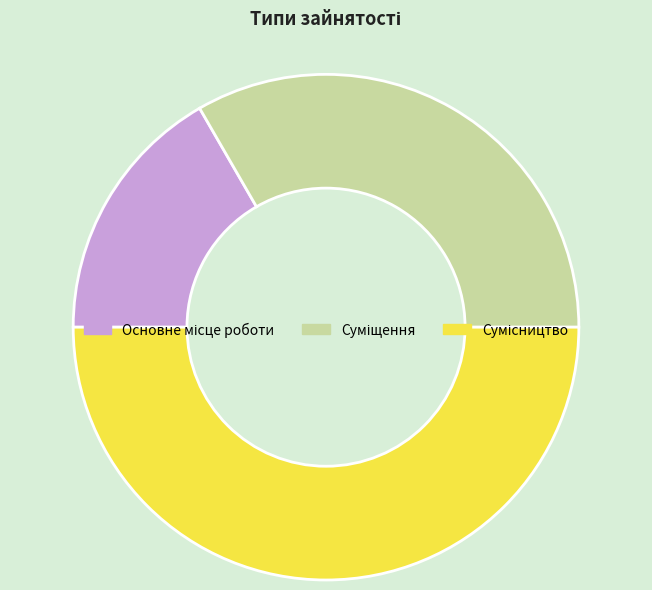

How many segments does this pie chart have?

3